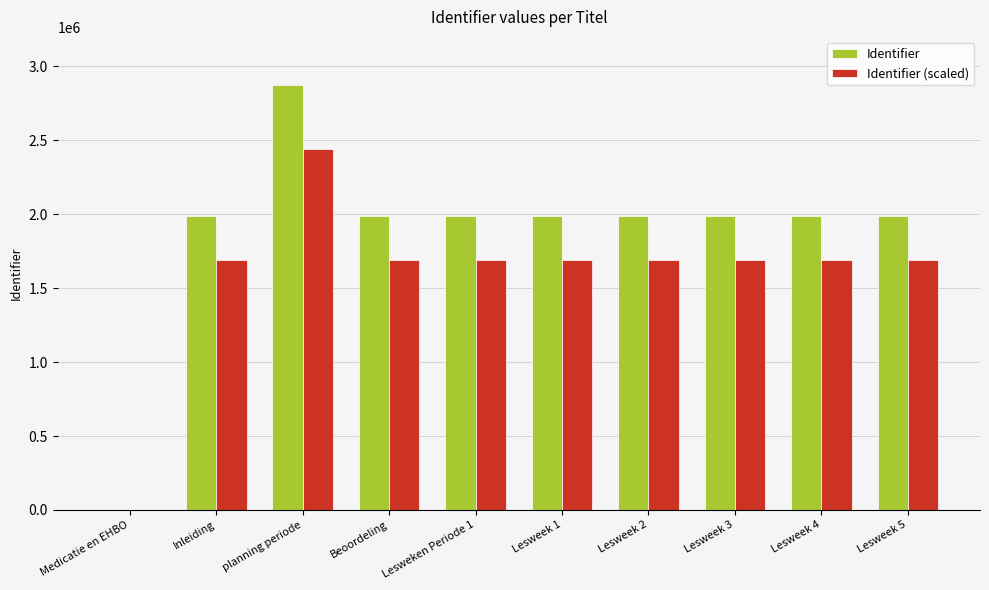

What is the sum of all Identifier values?

18796002.0